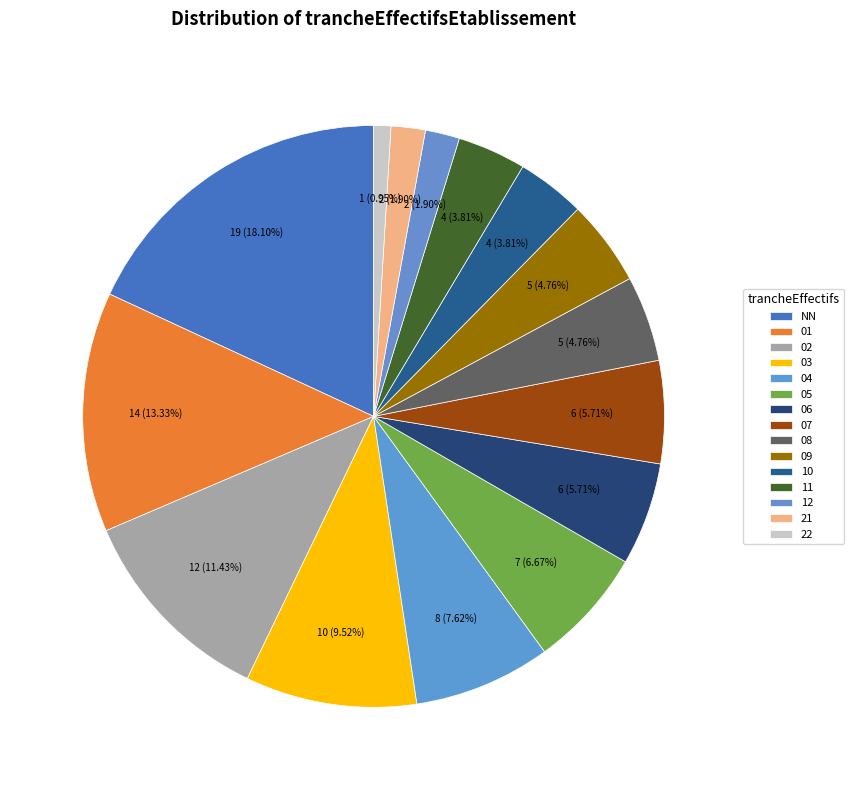

What is the smallest slice in the pie chart?

22